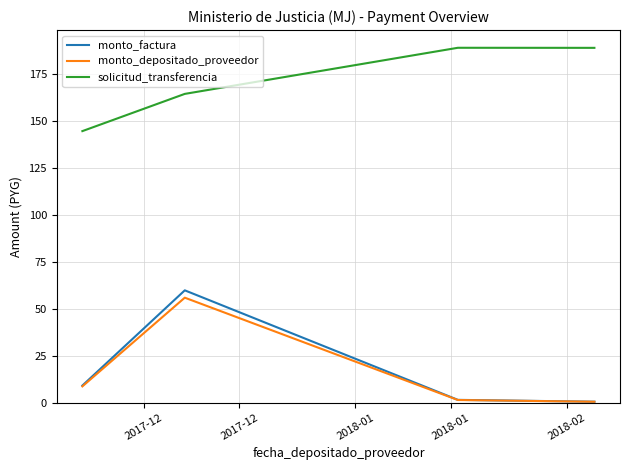

True or false: monto_depositado_proveedor and solicitud_transferencia cross at least once.

False